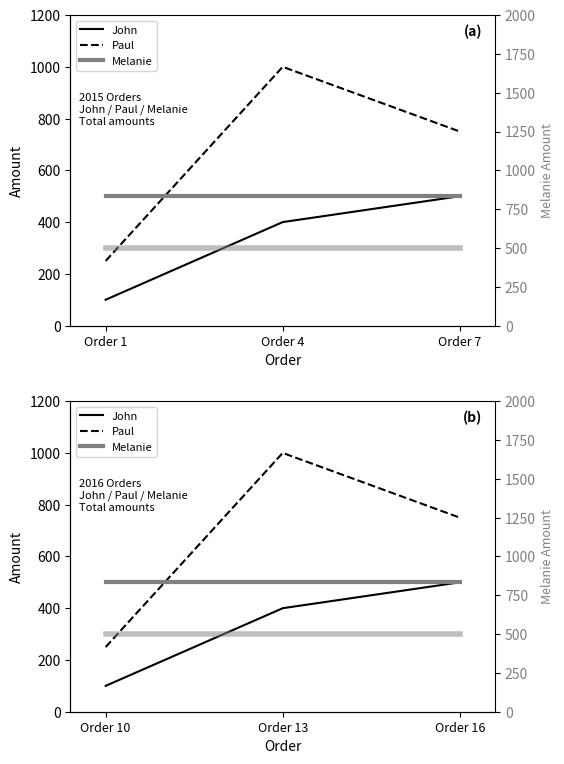

Which series has the largest range (max minus min)?

Paul